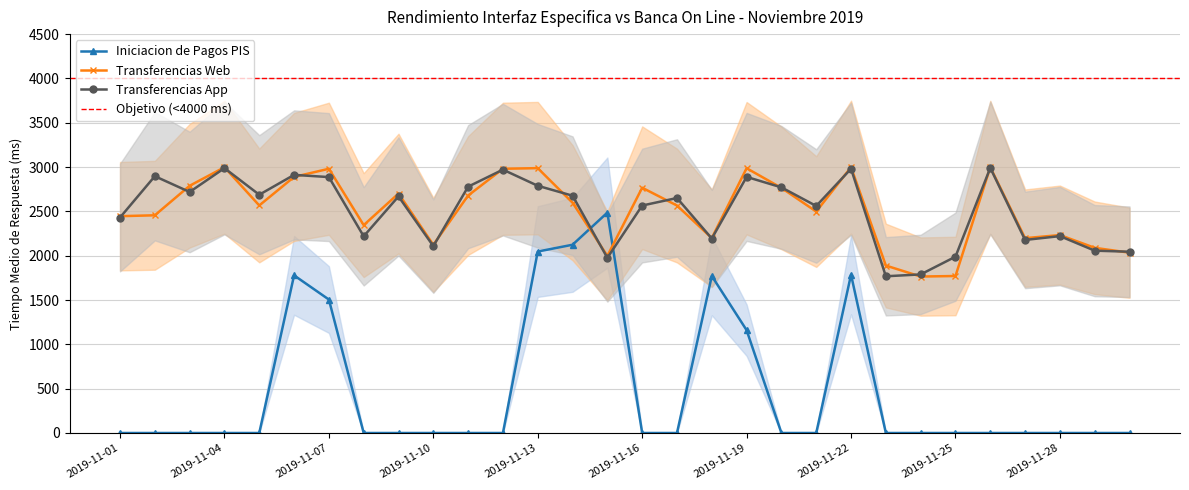

In Transferencias Web, how many points are lower than both neighbors (excluding endpoints)?

8